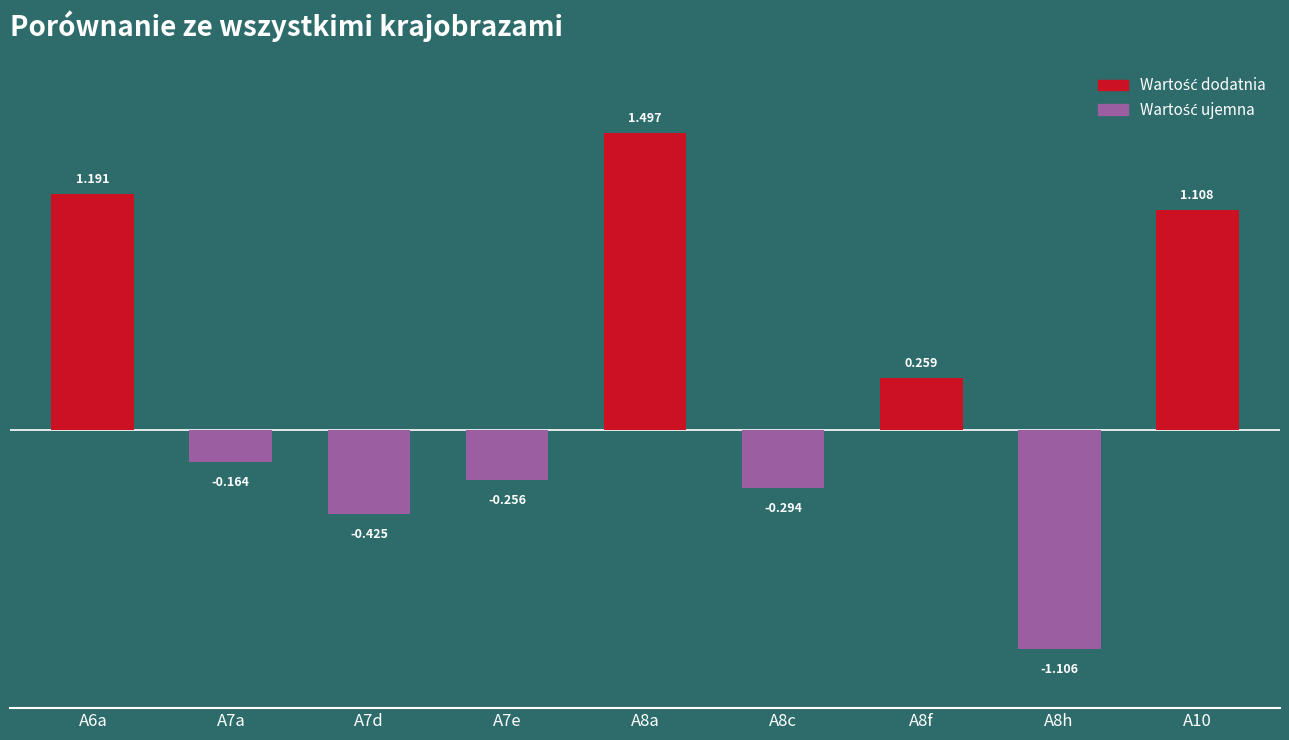

The value at A8h is -1.1. True or false?

True